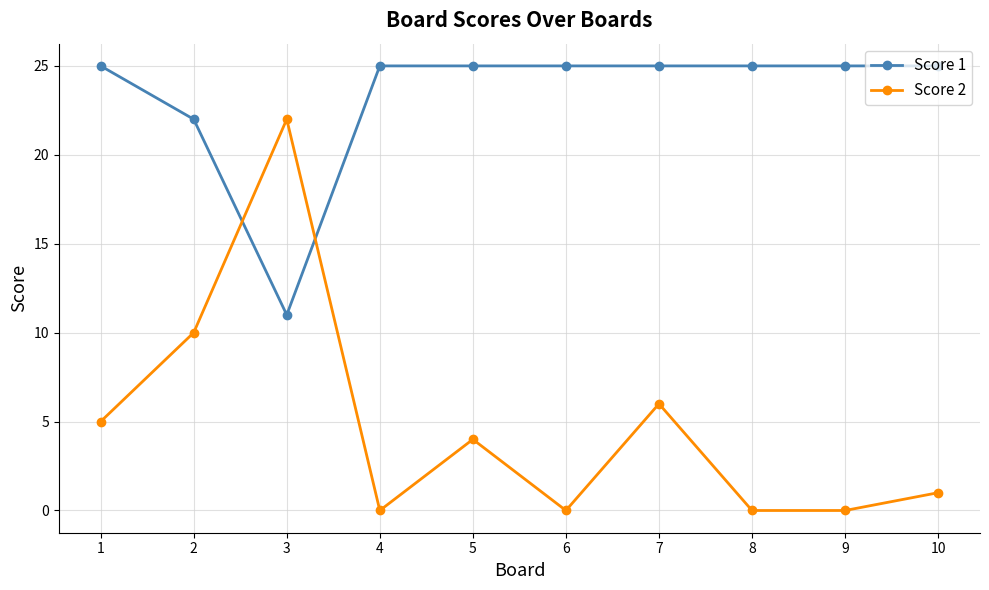

At how many categories does at least one series exceed 23?

8